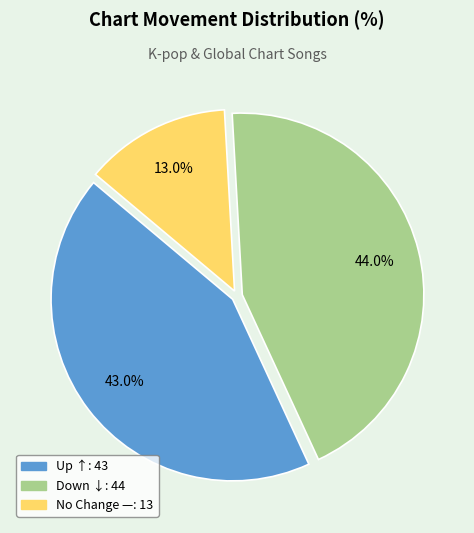

Is there a majority slice in this chart?

No